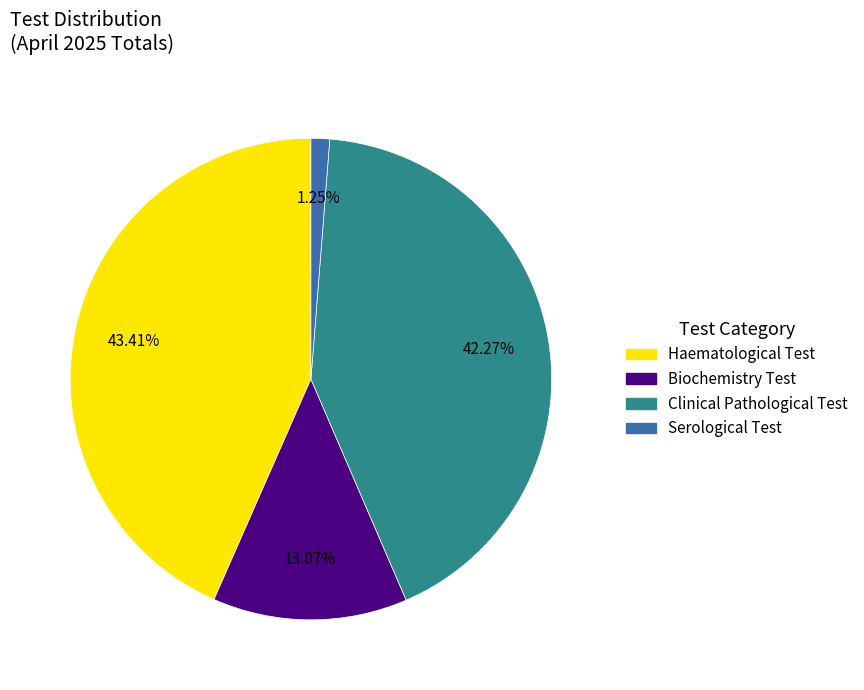

To the nearest percent, what percentage of the pie is Clinical Pathological Test?

42%